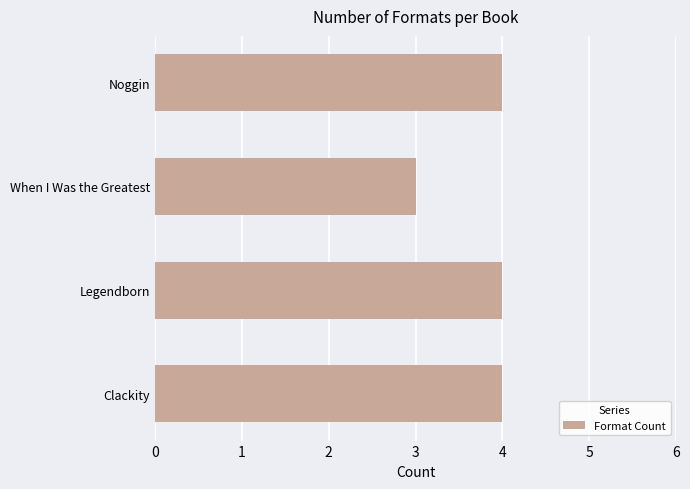

What is the maximum value shown in the chart?

4